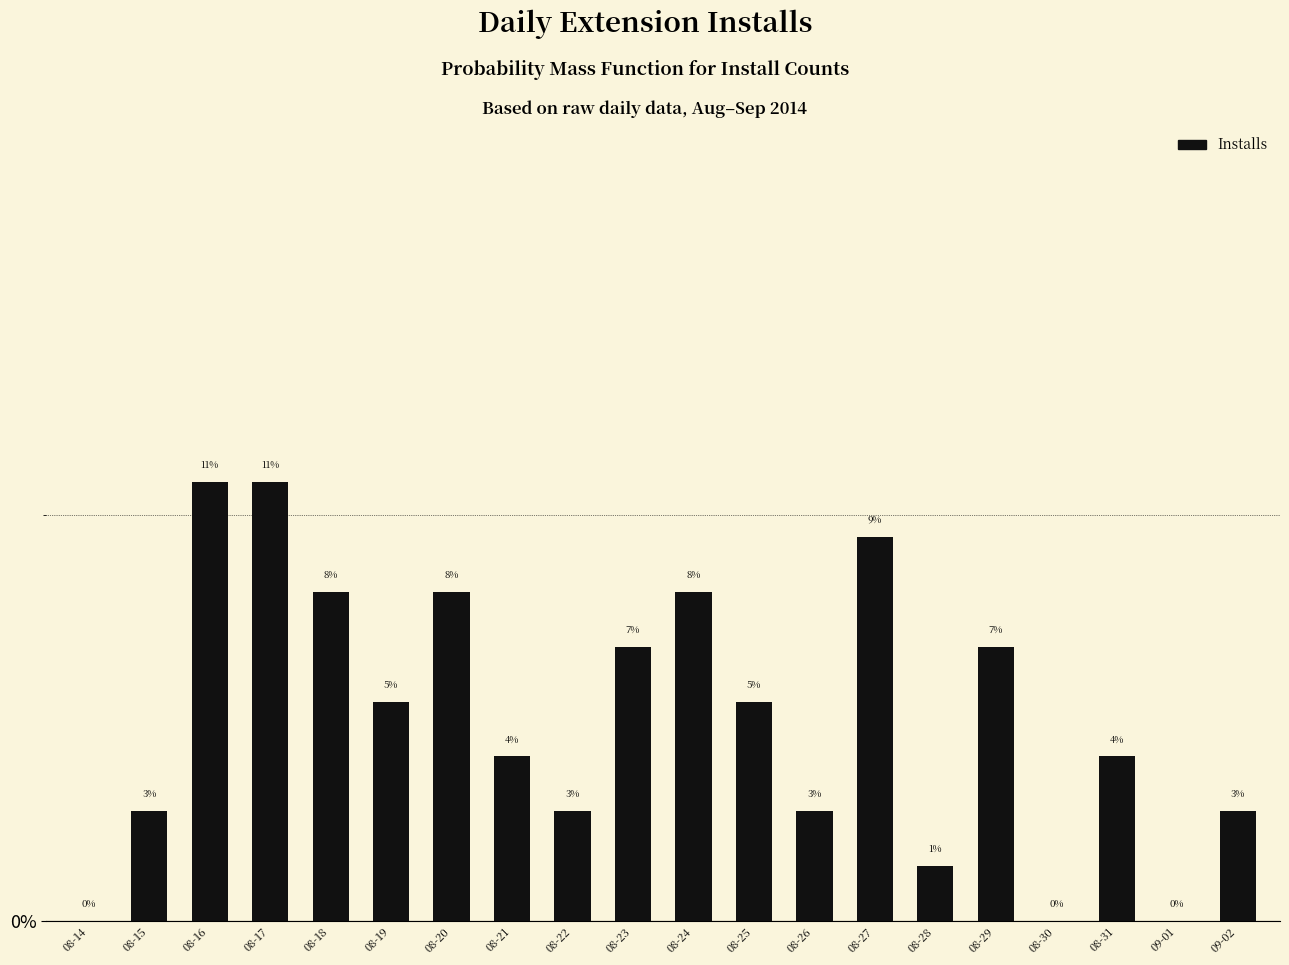

What is the label of the 4th bar from the right?

08-30